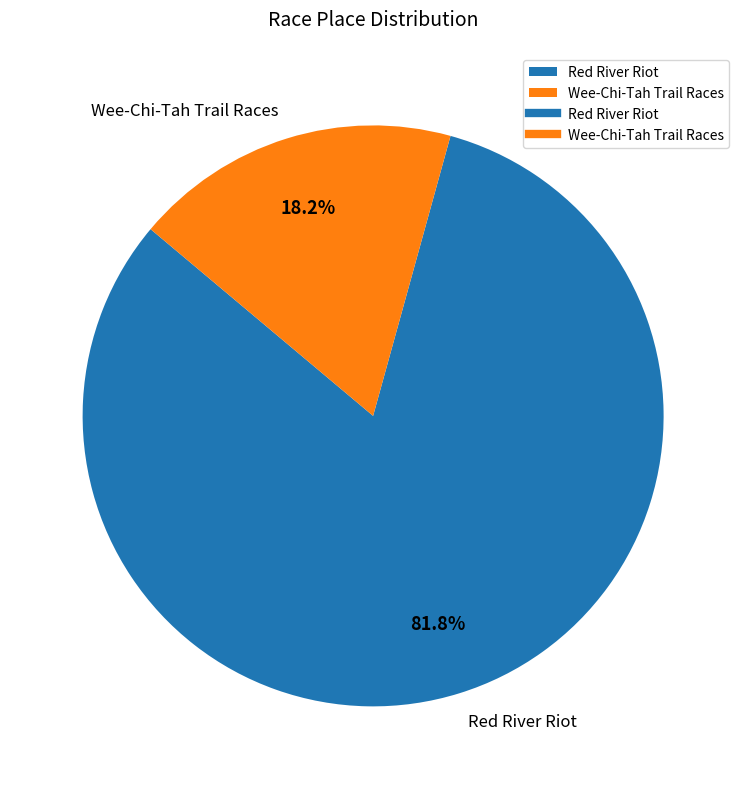

Rank the categories by value from lowest to highest.

Wee-Chi-Tah Trail Races, Red River Riot